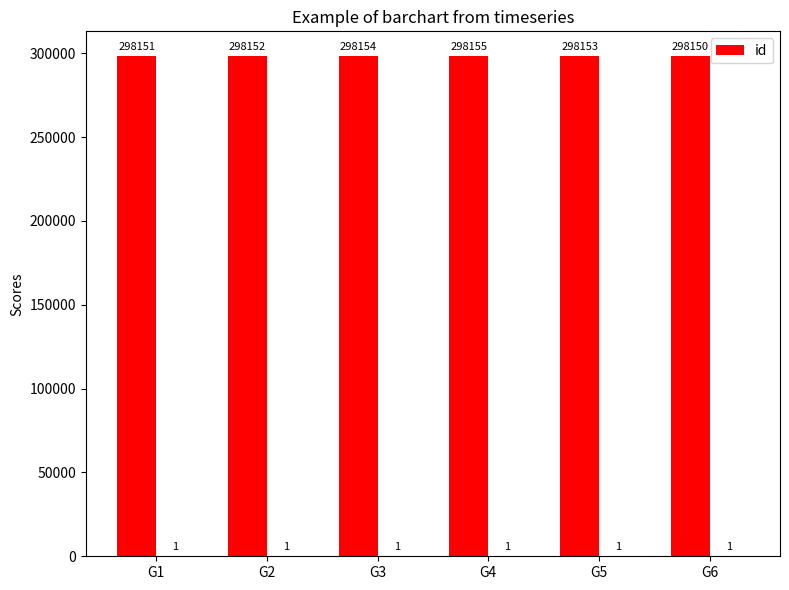

Which category has the lowest value across all series?

G6